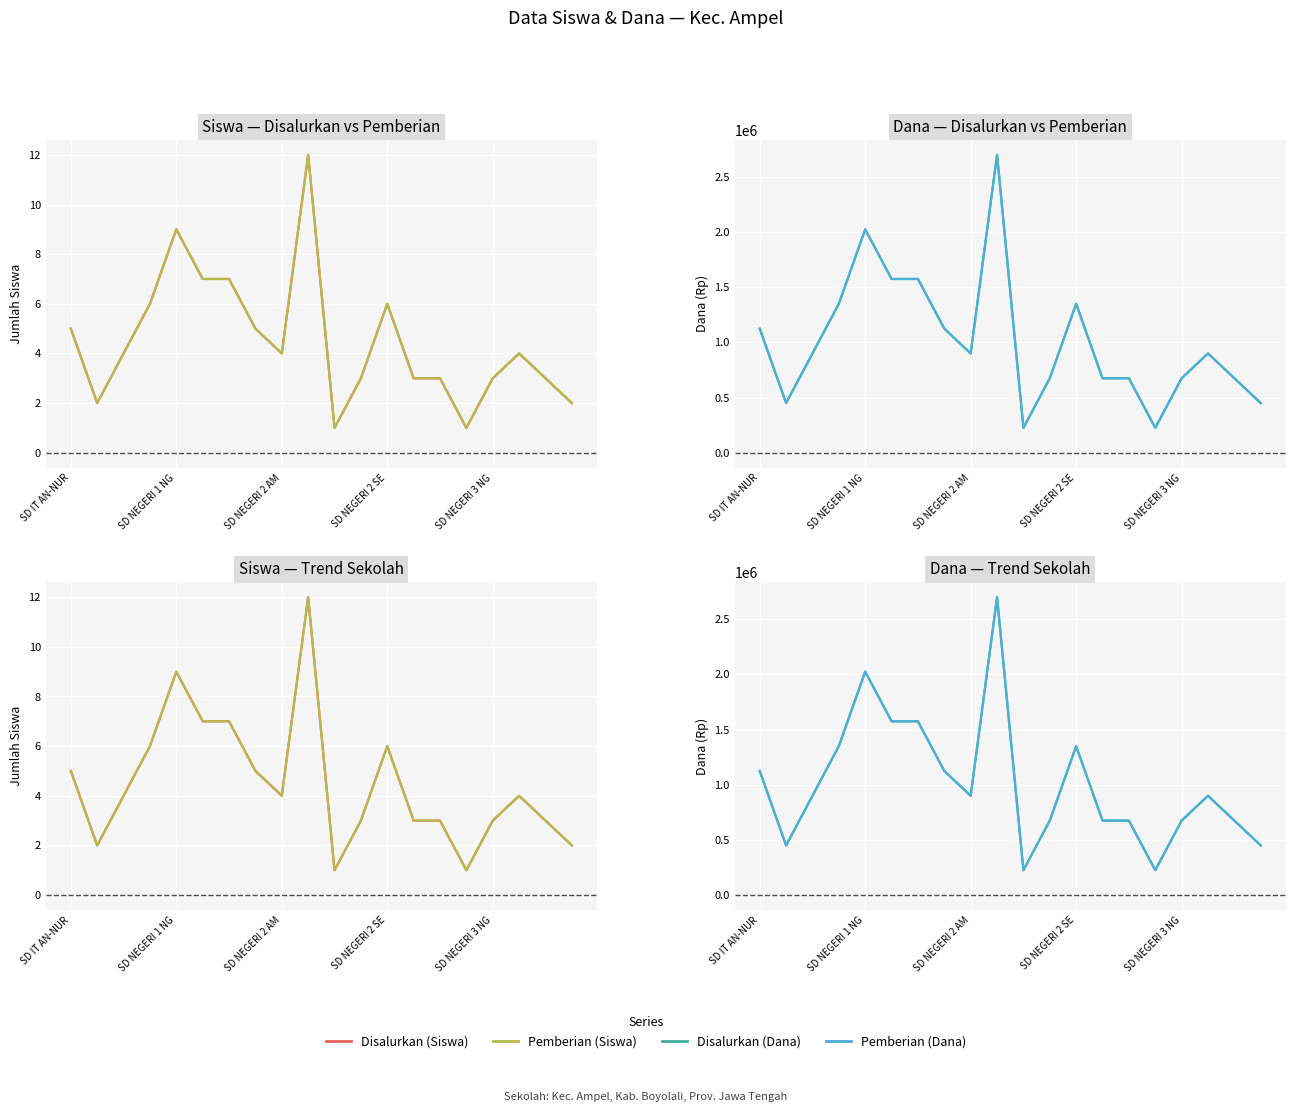

Rank the series by their maximum value, from lowest to highest.

Disalurkan (Siswa), Pemberian (Siswa), Disalurkan (Dana), Pemberian (Dana)